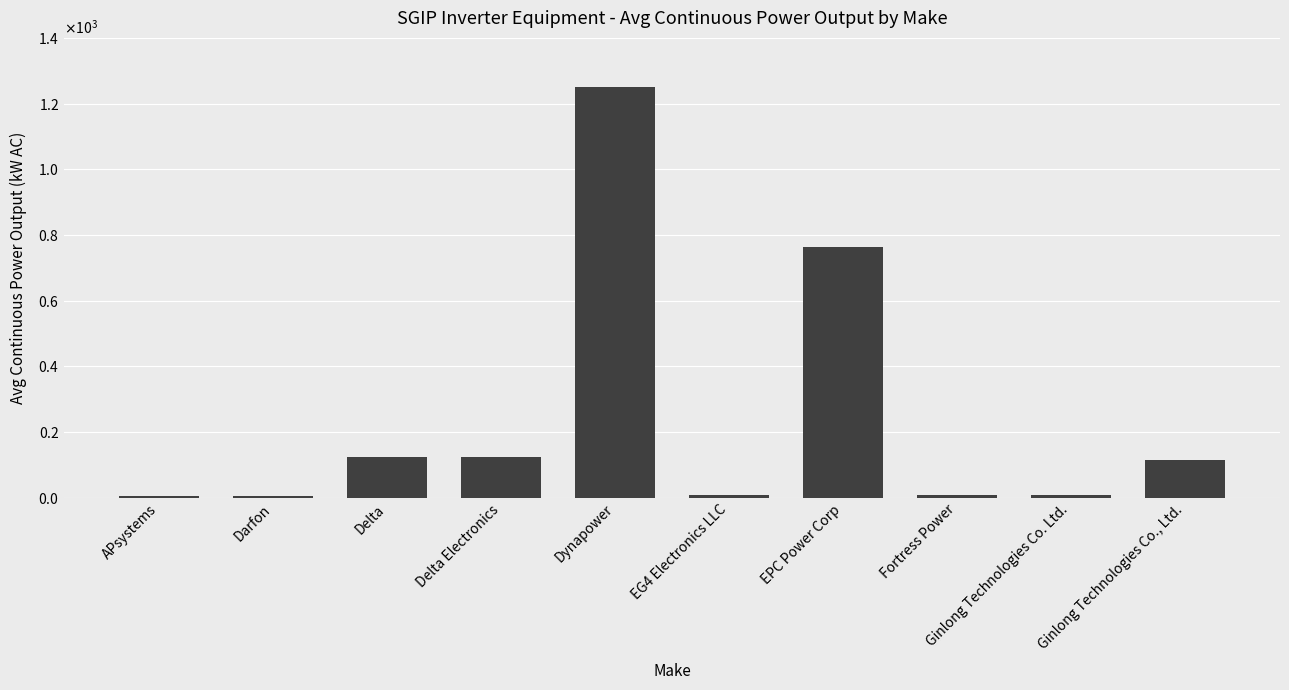

At which label does the data first exceed 116?

Delta